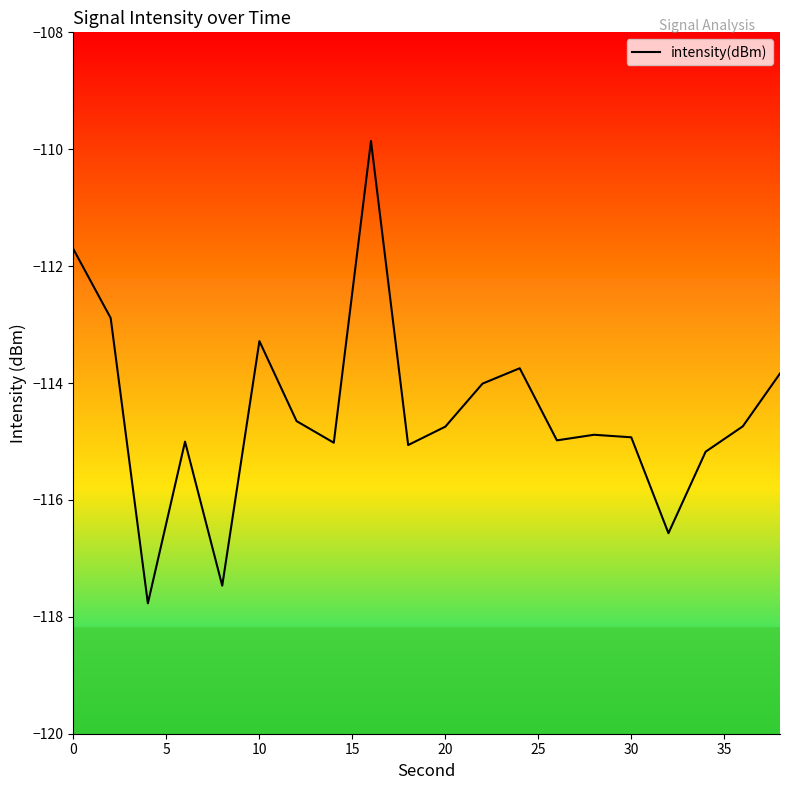

What is the maximum value shown in the chart?

-109.9